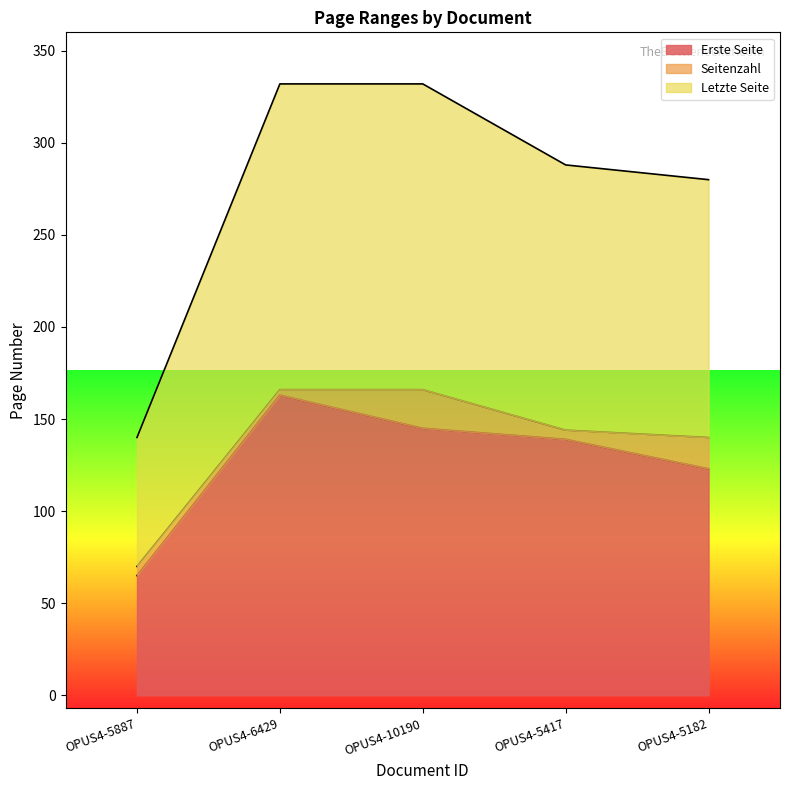

How many data points in Erste Seite are less than 139?

2